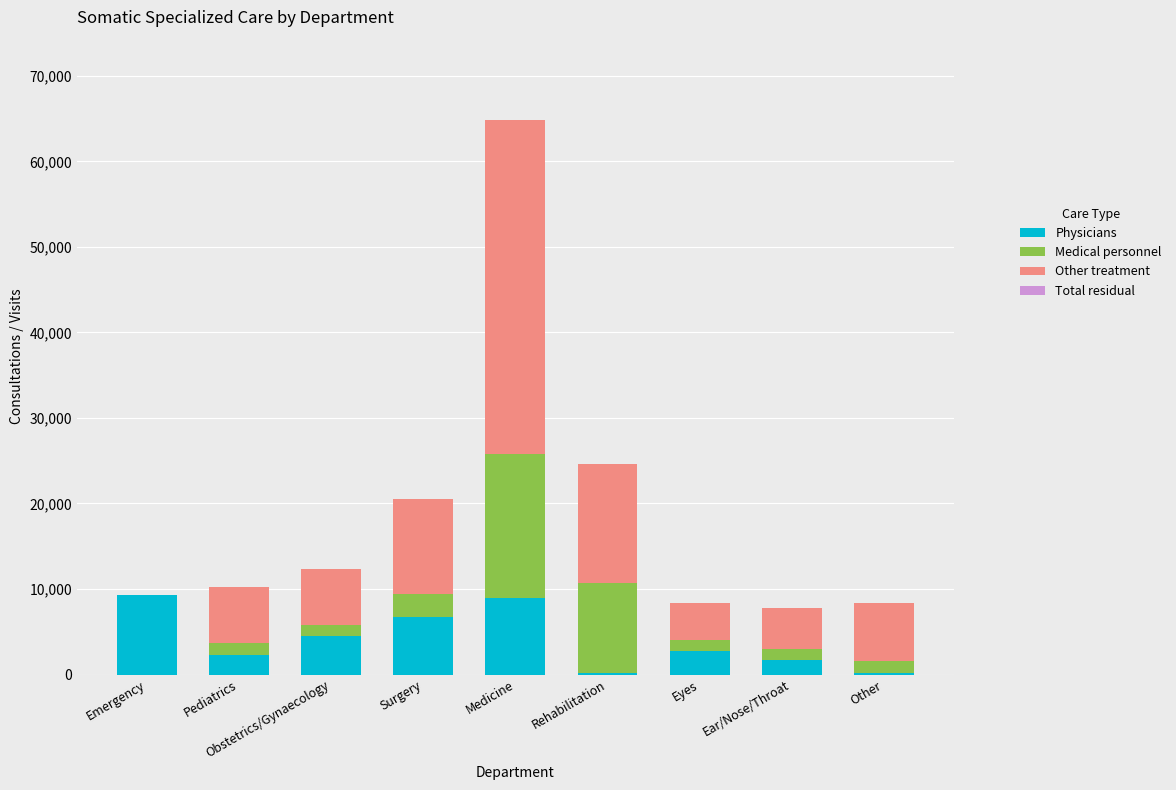

True or false: Physicians has a value of 2726 at Eyes.

True